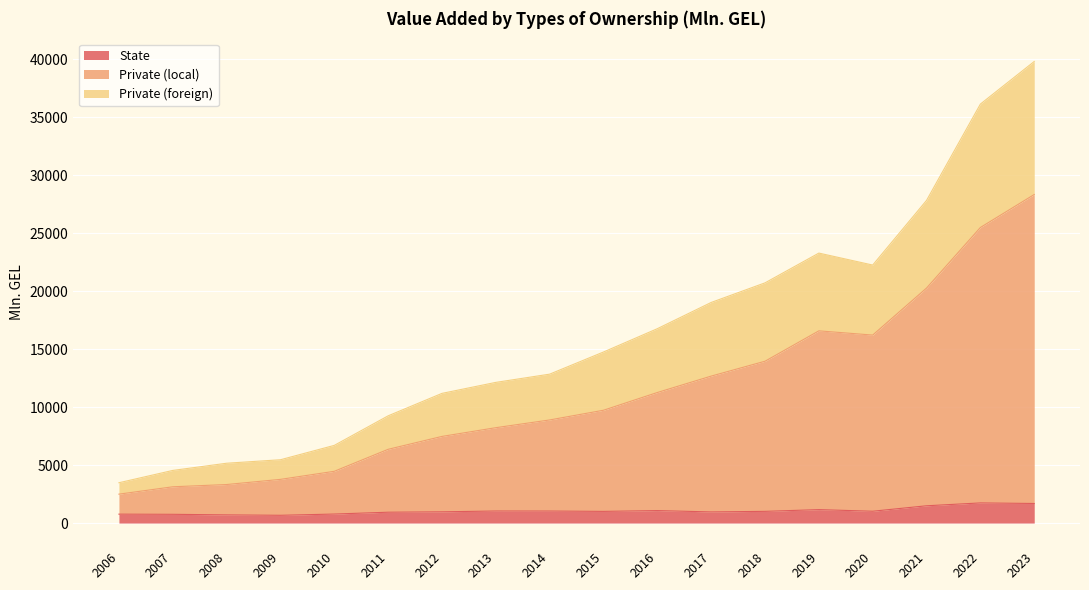

What is the maximum value for State?

1738.2